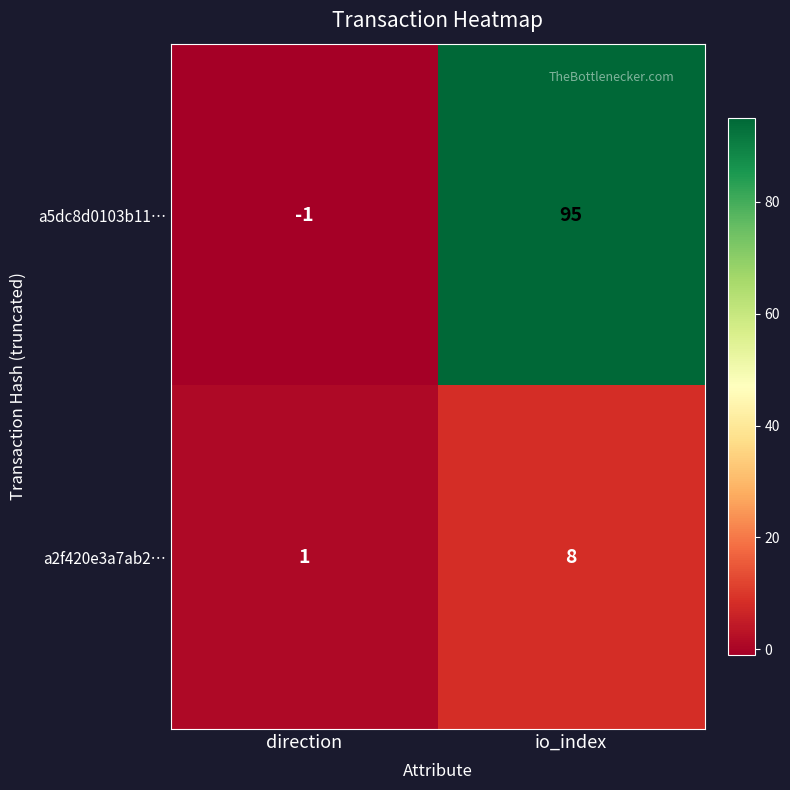

The value of a5dc8d0103b11… at direction is 0. True or false?

False